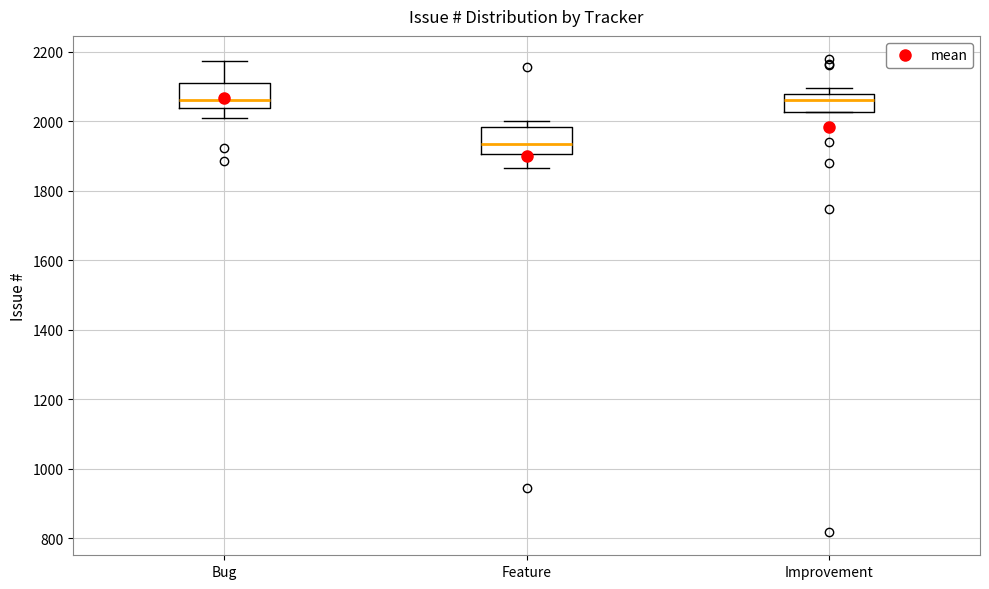

Reading left to right, read every box against the y-axis: the position of its median line, the range the box covers, and the ends of its whiskers. The values are not printed on the chart, so give them approximately, as read against the axis.

Bug: median 2060, box 2040 to 2100, whiskers 2020 to 2180
Feature: median 1940, box 1900 to 1980, whiskers 1860 to 2000
Improvement: median 2060, box 2020 to 2080, whiskers 2020 to 2100